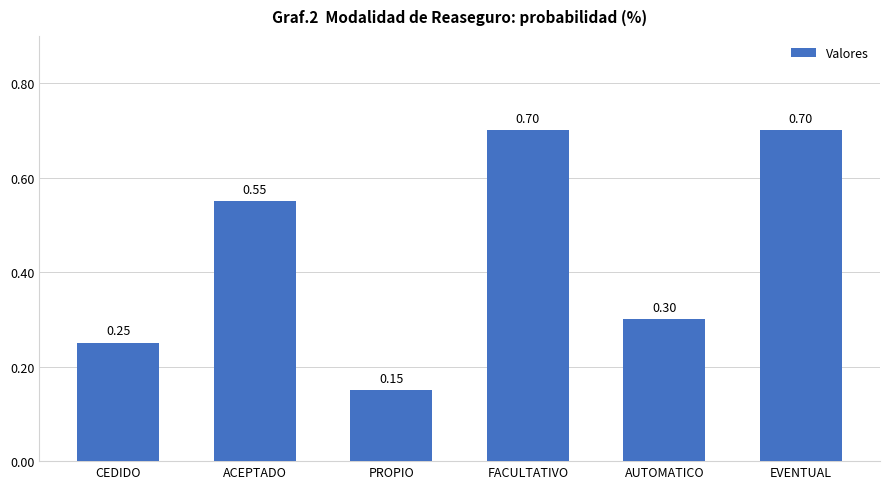

At which category does the chart reach its minimum across all series?

PROPIO